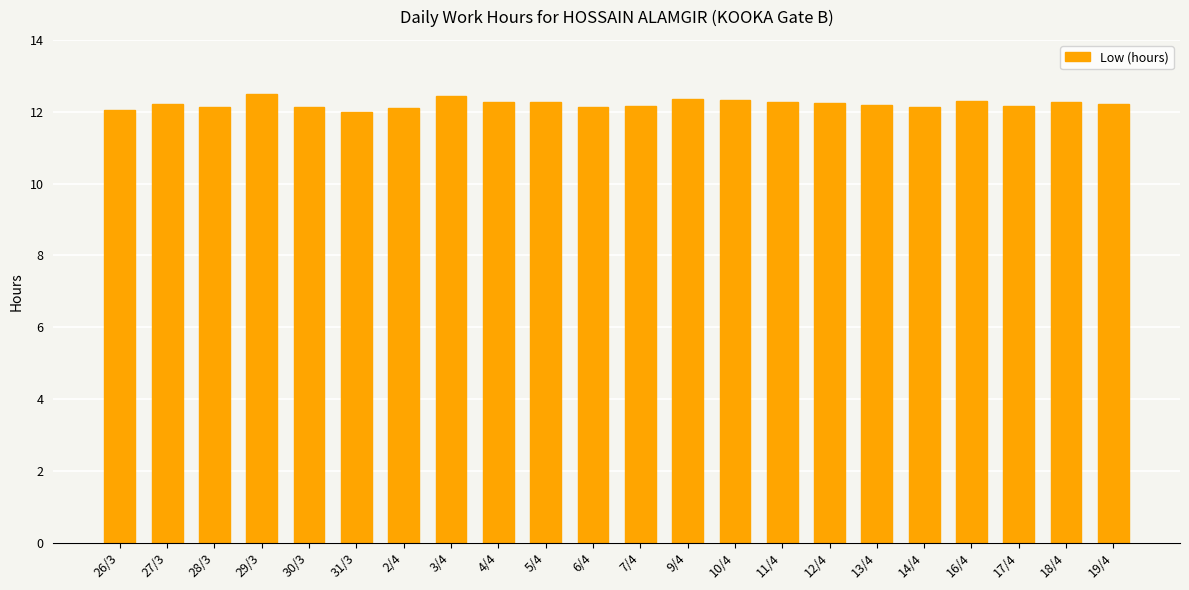

What is the sum of all values?

268.9